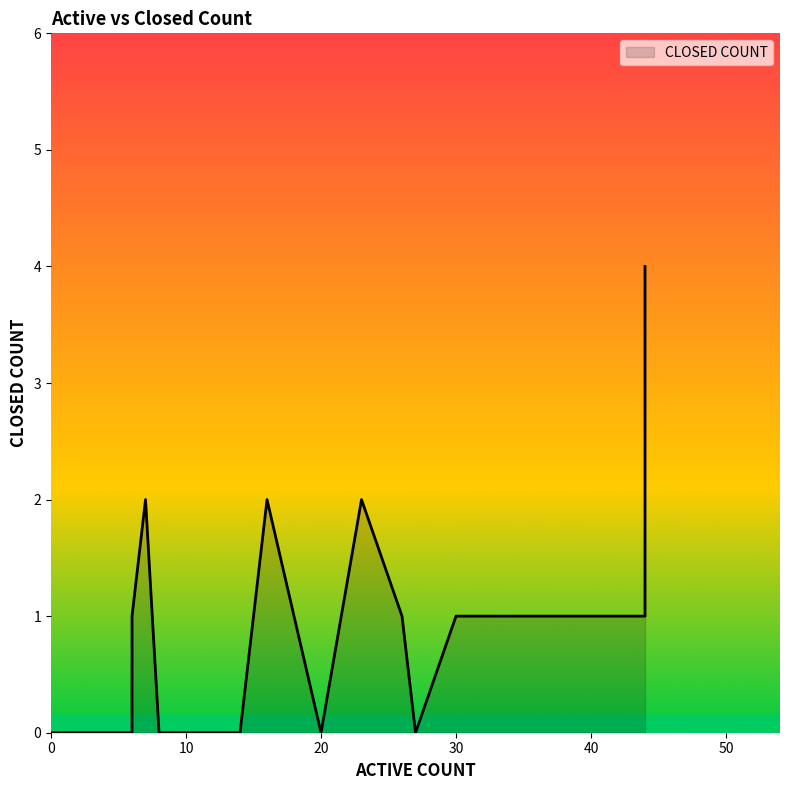

What is the value of the 12th point from the left?

1